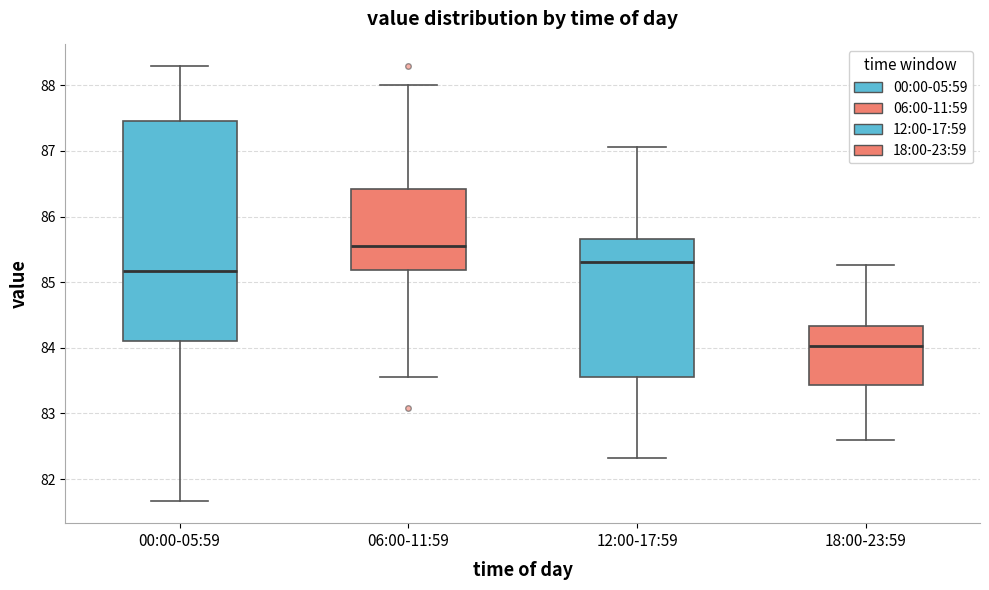

Reading left to right, transcribe this box plot: for each box, give where its median line is, the range the box spans, and where its two whiskers end, as read against the y-axis. The values are not printed on the chart, so give them approximately, as read against the axis.

00:00-05:59: median 85.2, box 84.1 to 87.5, whiskers 81.7 to 88.3
06:00-11:59: median 85.6, box 85.2 to 86.4, whiskers 83.6 to 88.0
12:00-17:59: median 85.3, box 83.6 to 85.7, whiskers 82.3 to 87.1
18:00-23:59: median 84.0, box 83.4 to 84.3, whiskers 82.6 to 85.3